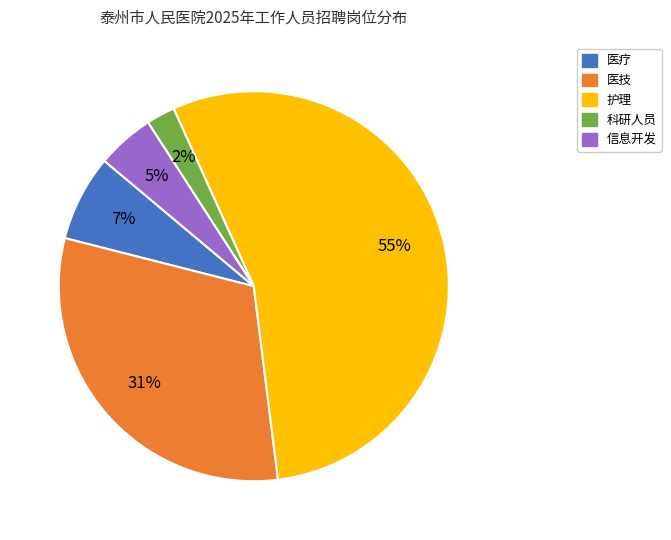

Approximately how many times larger is the value at 信息开发 compared to 医疗?

0.7